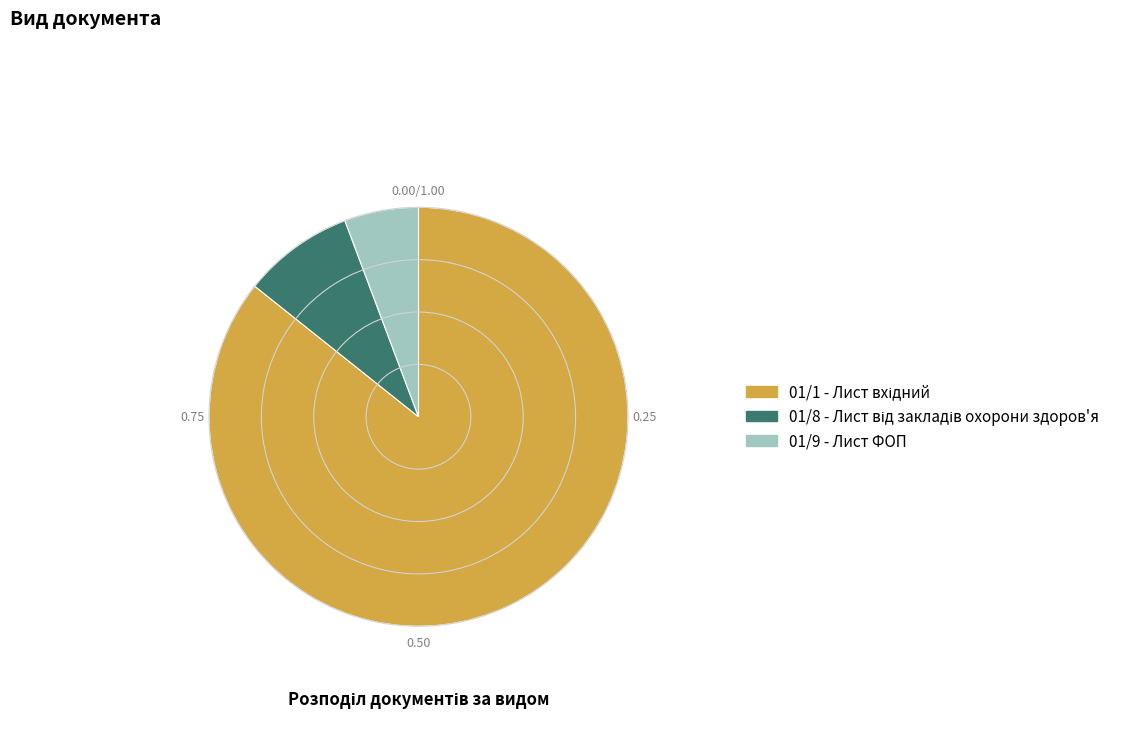

Is there any slice that represents more than half of the pie?

Yes